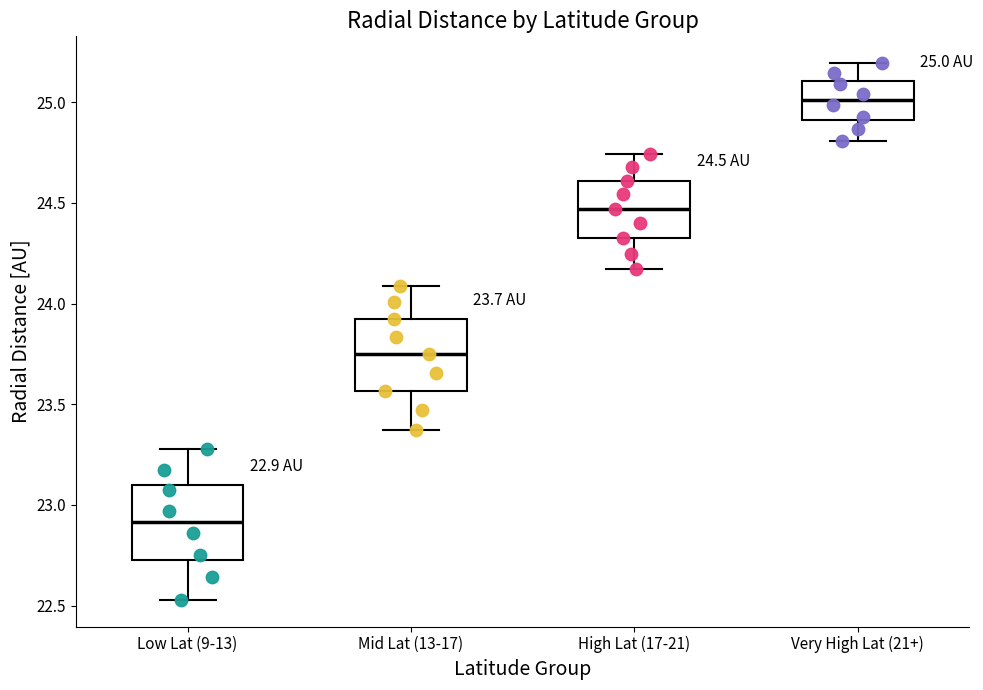

Which box's median line is the highest?

Very High Lat (21+)